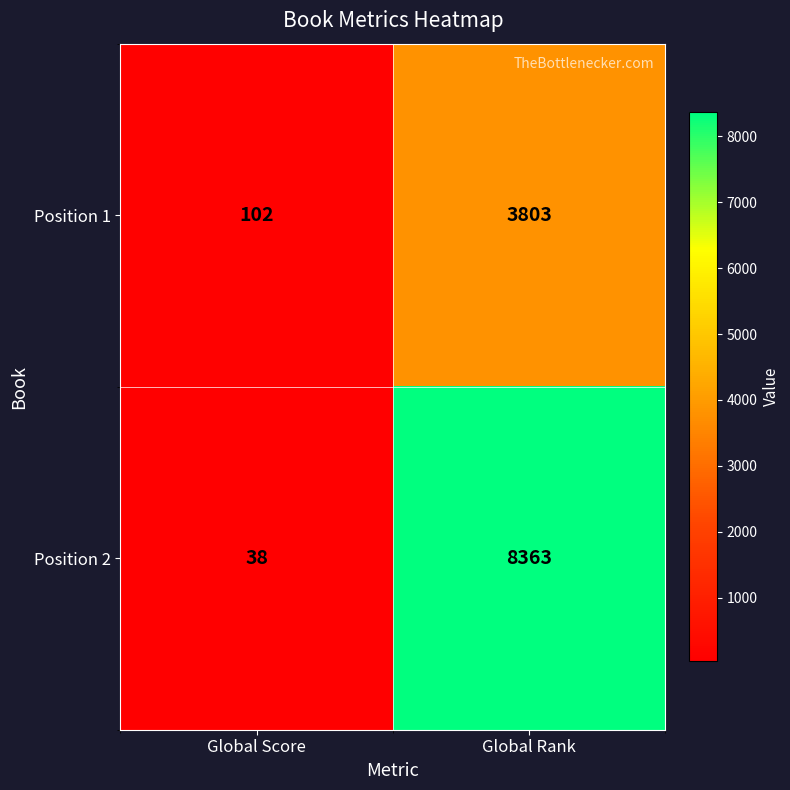

What is the approximate value of Position 2 at Global Score?

38